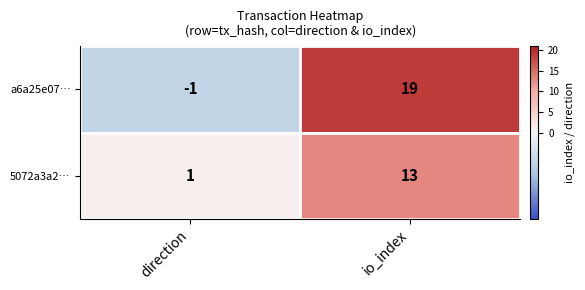

List the labels in order of a6a25e07… value, largest first.

io_index, direction